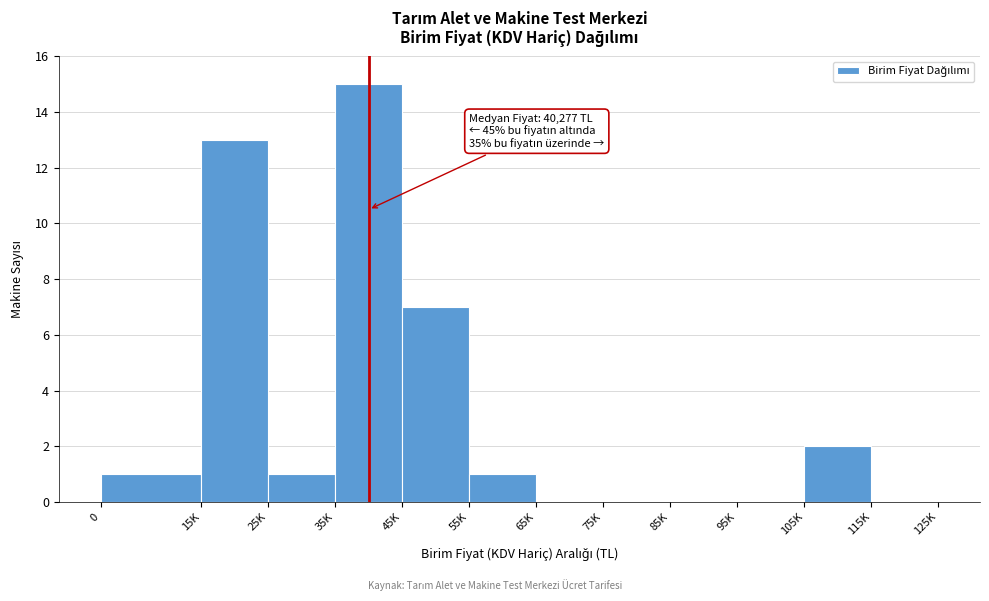

Reading left to right, transcribe all the data shown in this chart.

0=1	15K=13	25K=1	35K=15	45K=7	55K=1	65K=0	75K=0	85K=0	95K=0	105K=2	115K=0